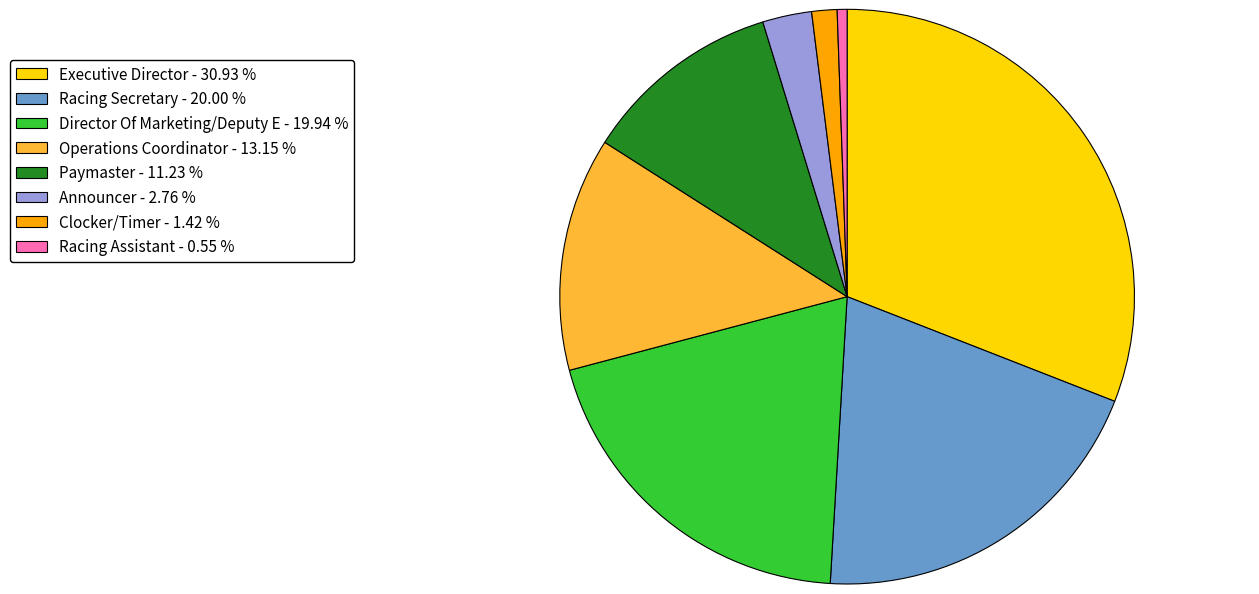

What is the smallest slice in the pie chart?

Racing Assistant